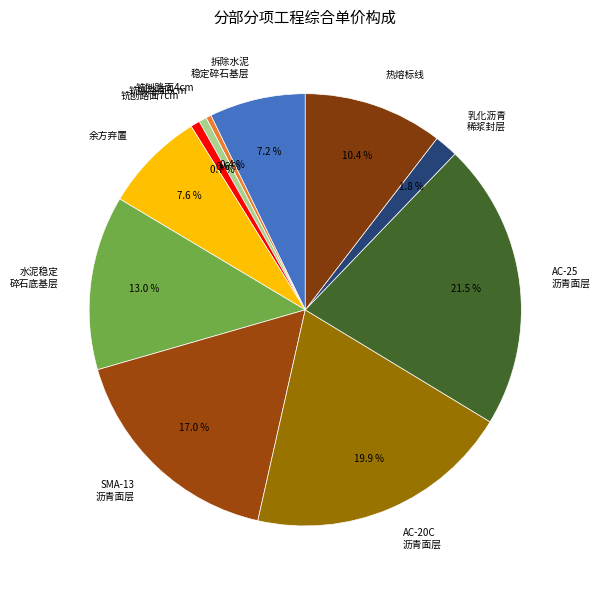

Which slice is the largest?

AC-25 沥青面层